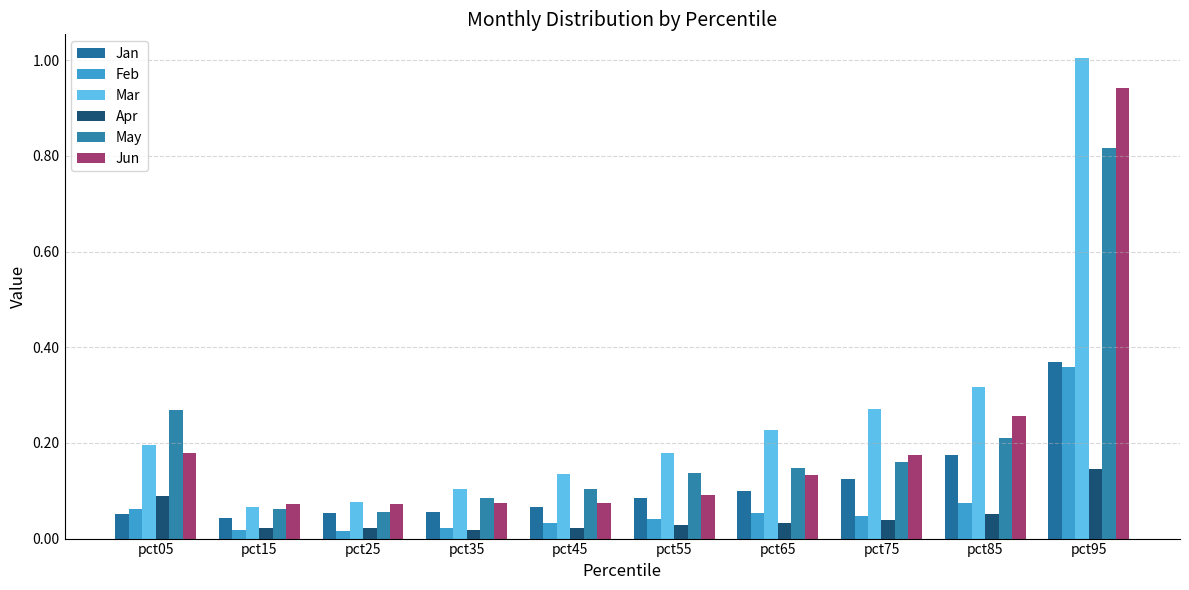

What is the value of the Mar bar at the 8th from the left?

0.3